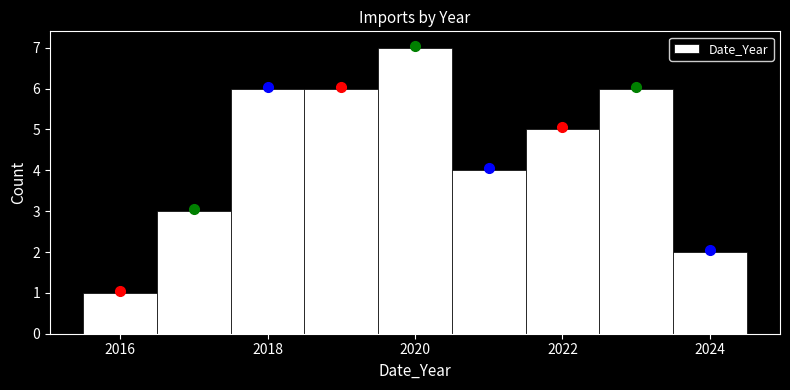

Reading left to right, transcribe this chart: for each bar, give the range it covers on the x-axis and its height. Neither the bar edges nor the heights are printed on the chart, so give them approximately, as read against the axes.

2015.5 to 2016.5: 1
2016.5 to 2017.5: 3
2017.5 to 2018.5: 6
2018.5 to 2019.5: 6
2019.5 to 2020.5: 7
2020.5 to 2021.5: 4
2021.5 to 2022.5: 5
2022.5 to 2023.5: 6
2023.5 to 2024.5: 2